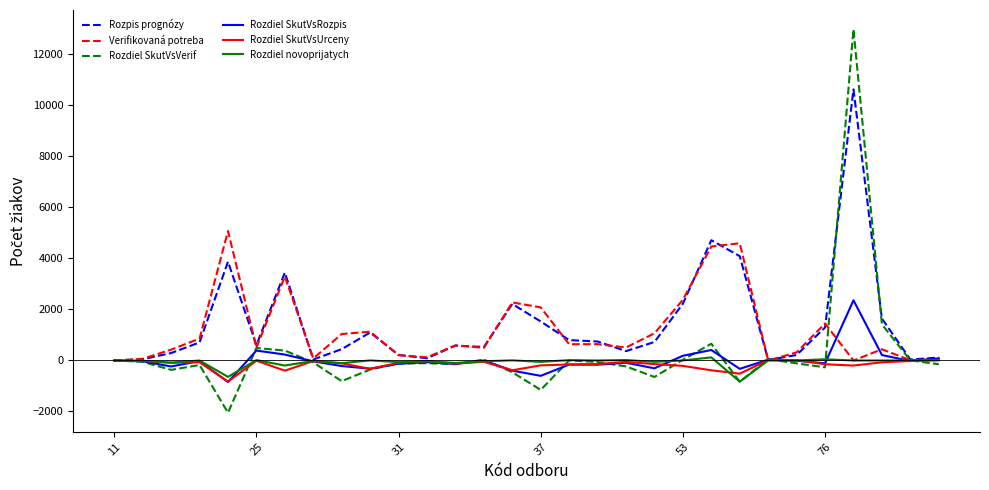

What is the smallest value displayed?

-2048